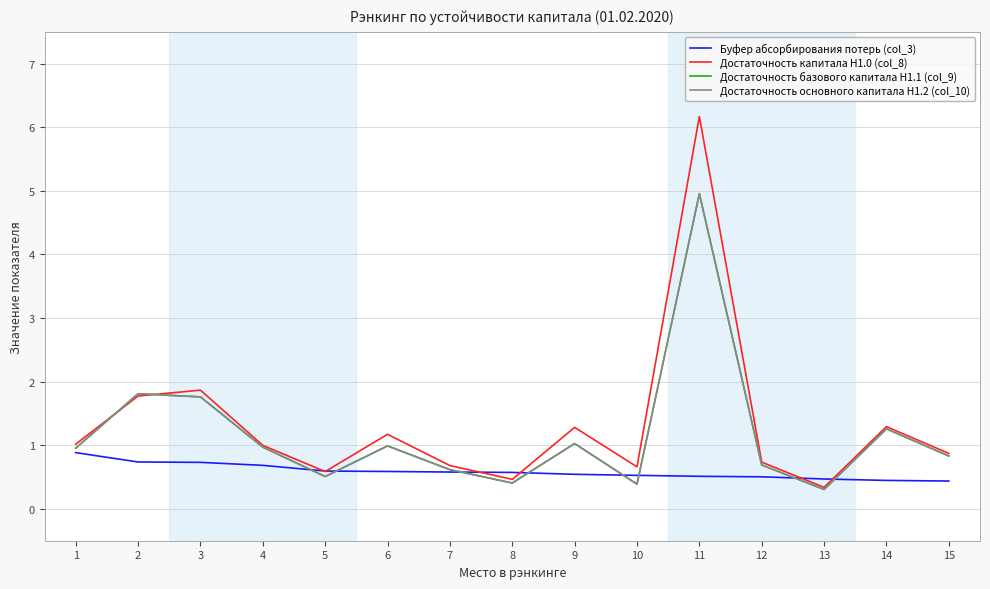

At which category does Достаточность основного капитала Н1.2 (col_10) reach its first local valley?

5